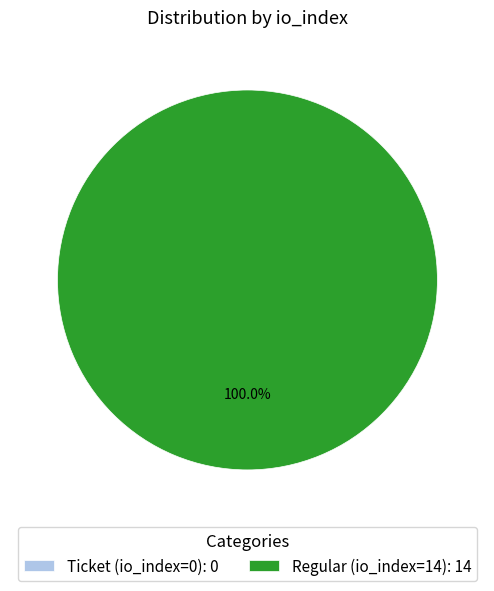

Count the number of slices in the pie.

2